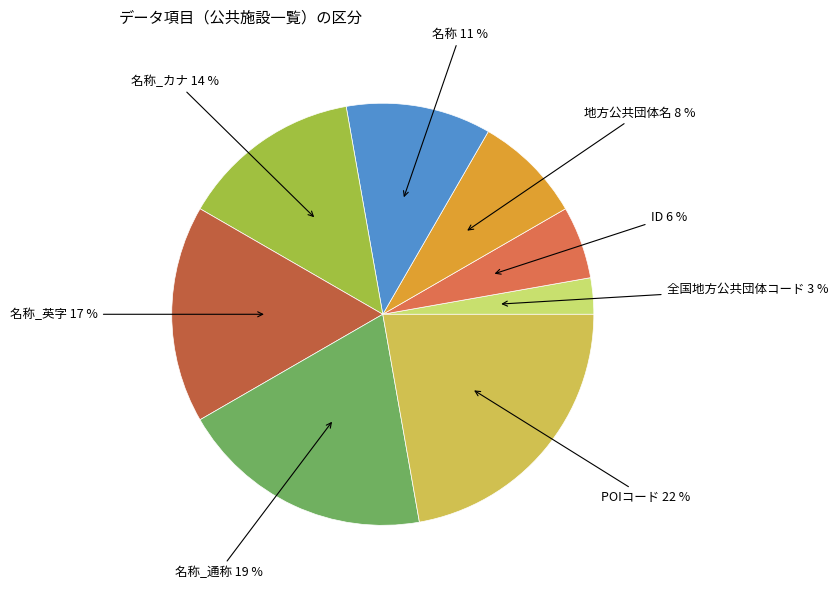

To the nearest percent, what is the difference between the largest and smallest slice percentages?

19%